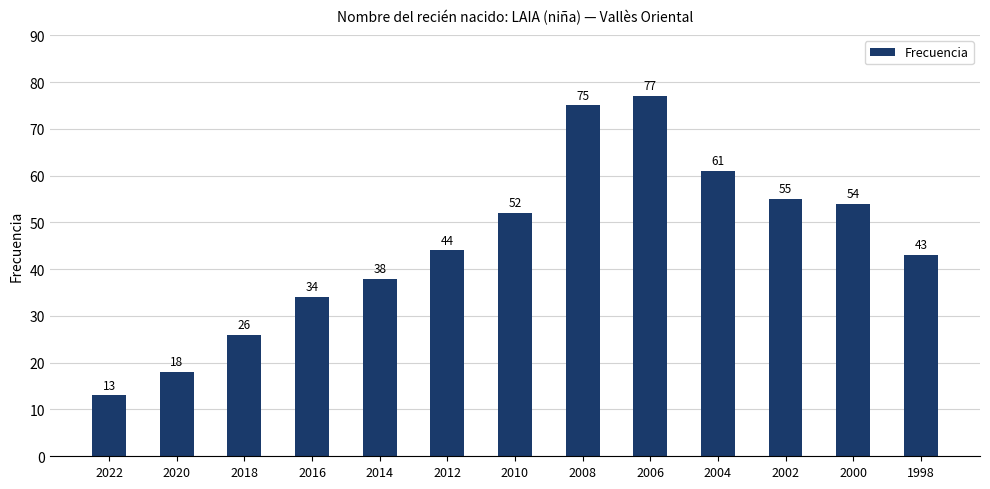

What is the difference between the second highest and second lowest values?

57